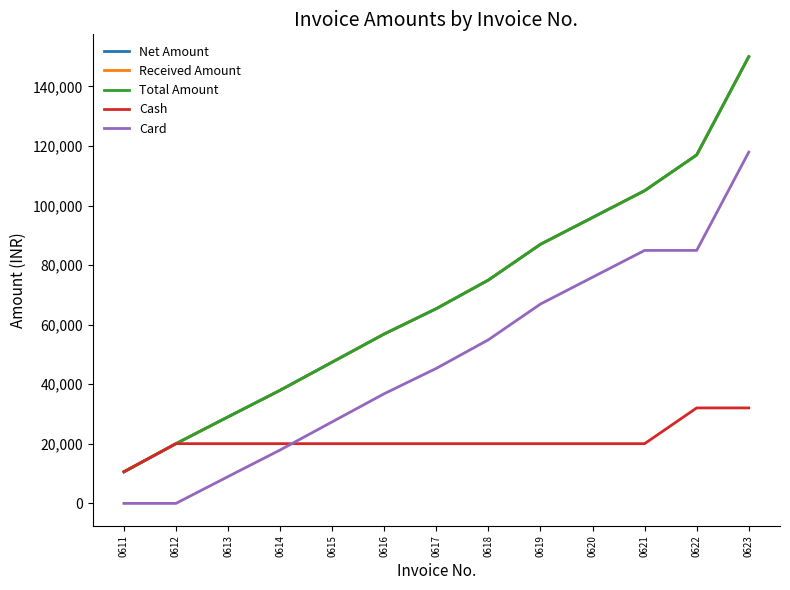

At how many categories does at least one series exceed 105724?

2